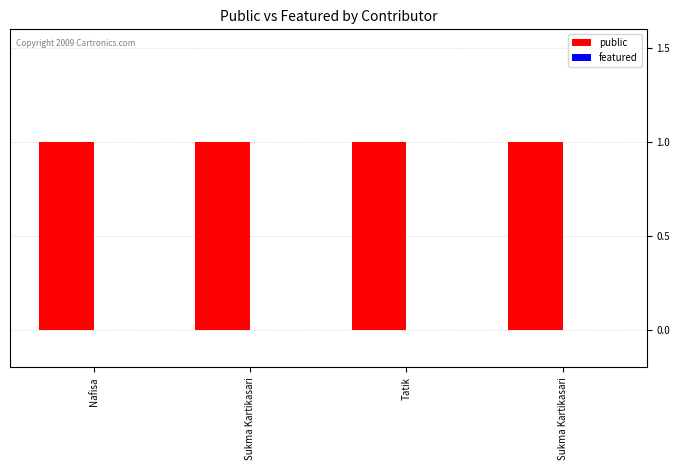

Which category has the highest value across all series?

Nafisa